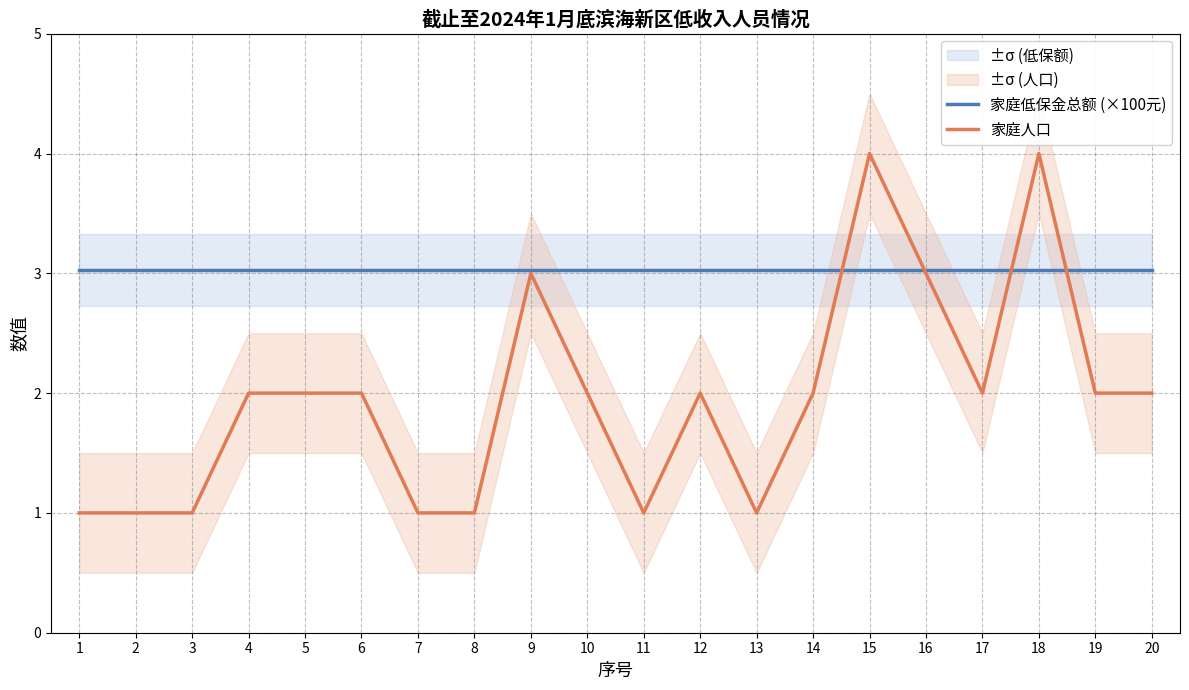

The 家庭人口 series shows 1.5 at 1. True or false?

False